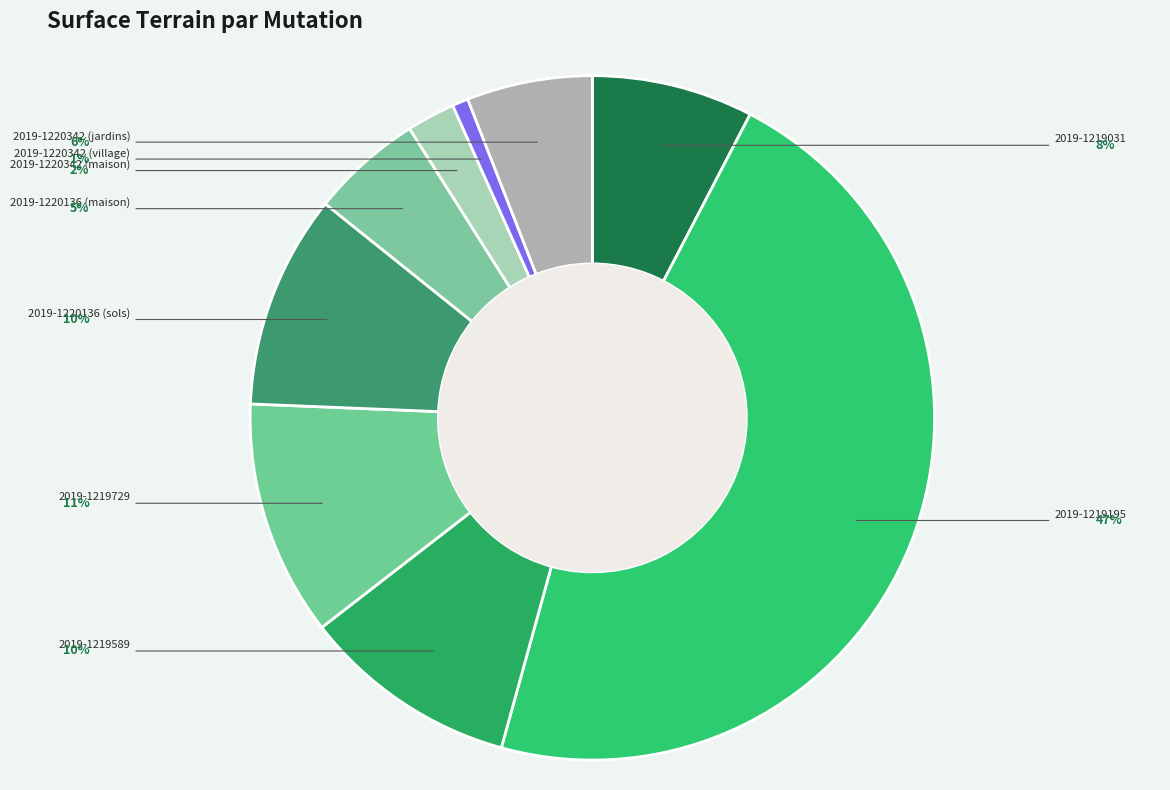

Which has a higher value, 2019-1219589 or 2019-1220342 (village)?

2019-1219589